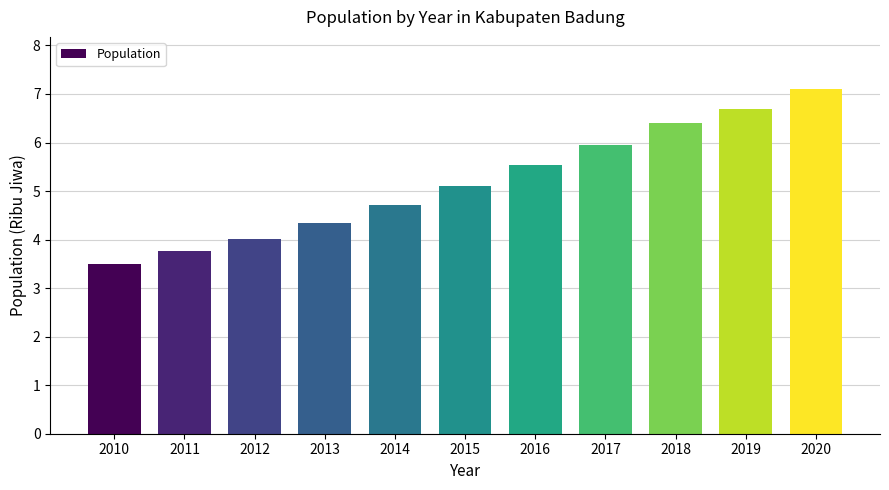

What is the sum of all values?

57.1